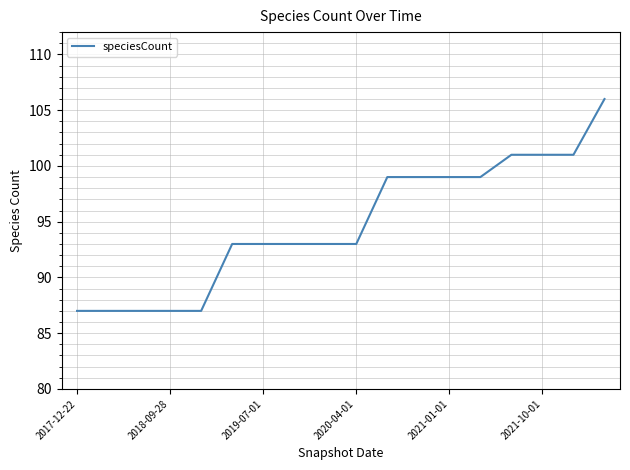

What is the smallest value displayed?

87